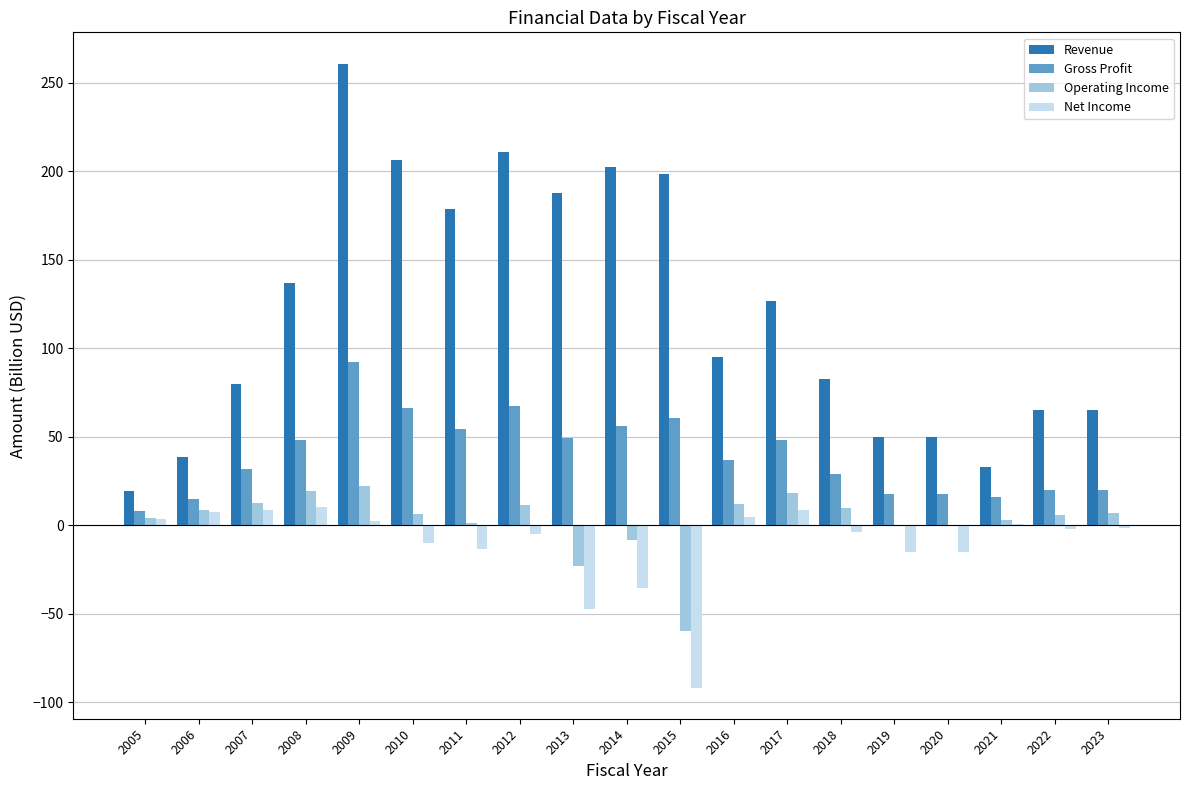

Which series has the largest total across all categories?

Revenue